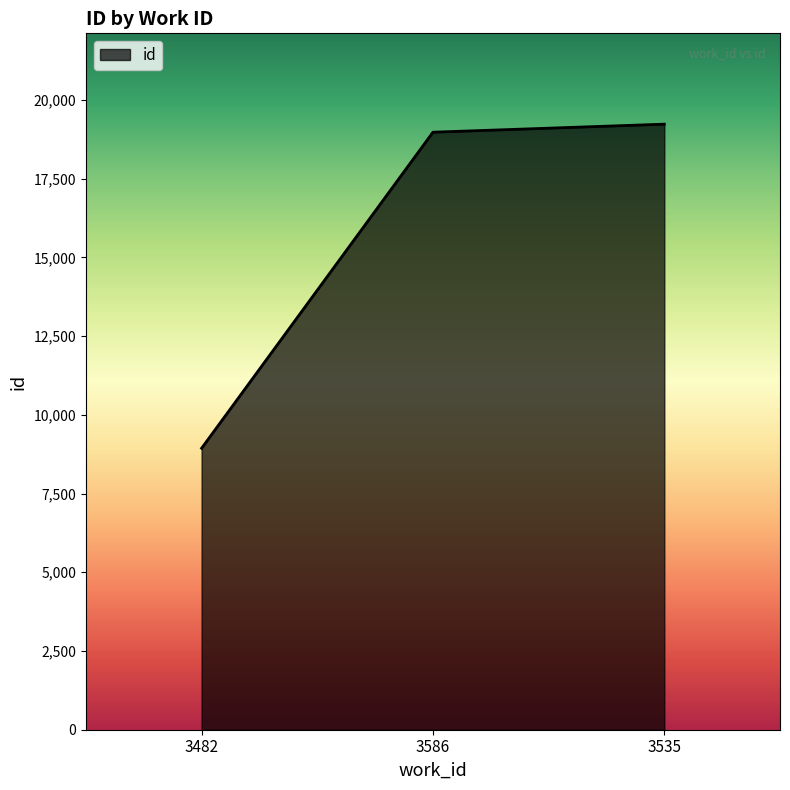

Which has a higher value, 3482 or 3586?

3586